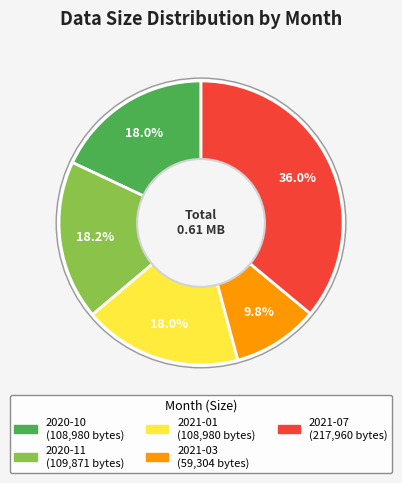

Which has a higher value, 2021-03 or 2021-01?

2021-01